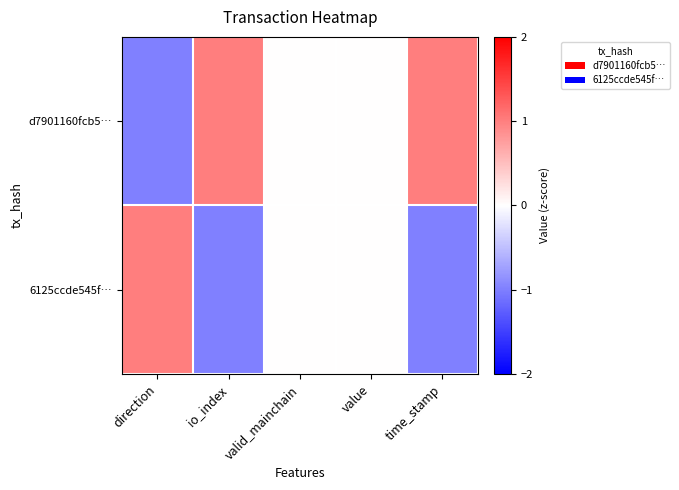

Which category has the lowest value across all series?

direction